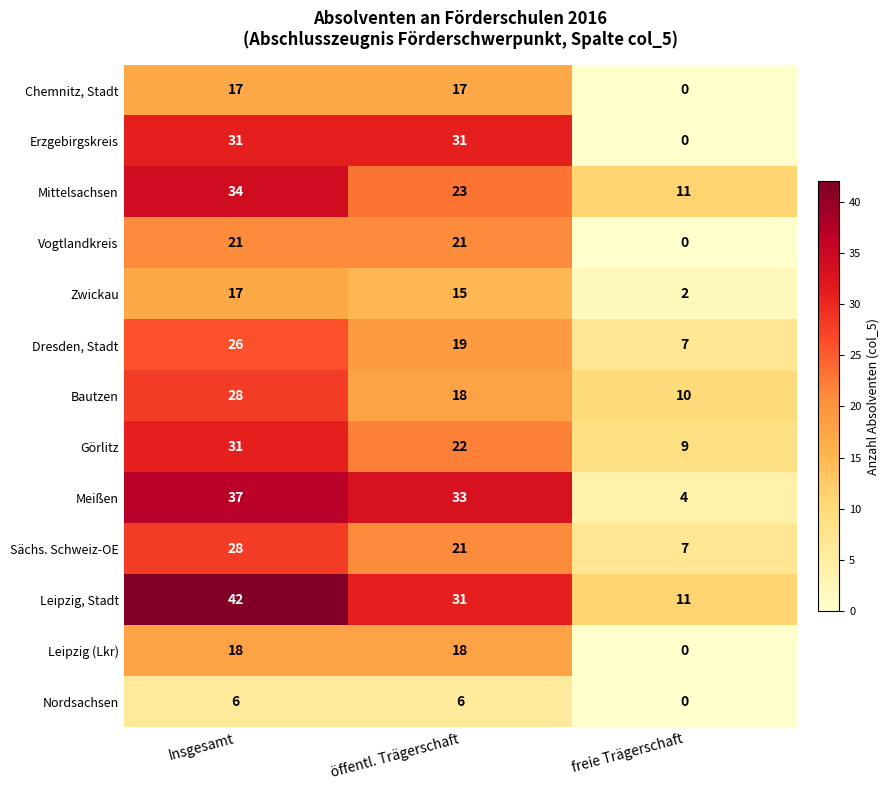

Which series changed the most between öffentl. Trägerschaft and freie Trägerschaft?

Erzgebirgskreis